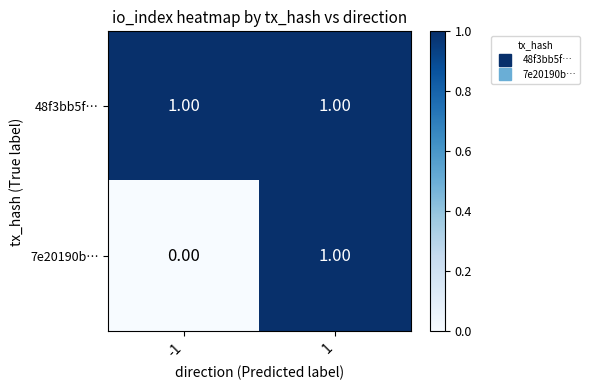

Which series has the largest total across all categories?

48f3bb5f…